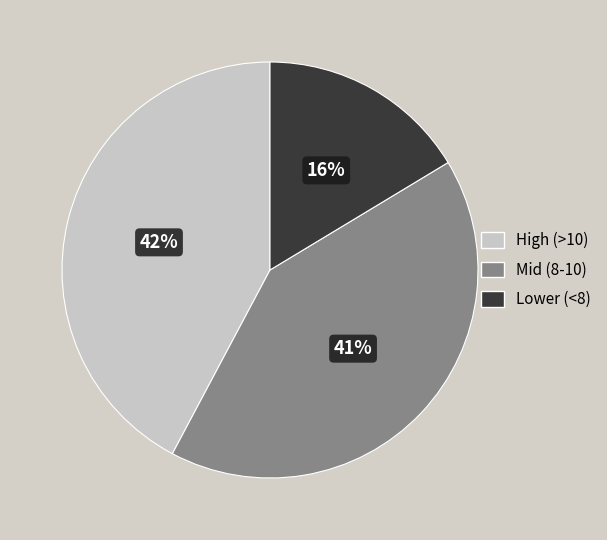

Is the sum of Mid (8-10) and High (>10) greater than half?

Yes